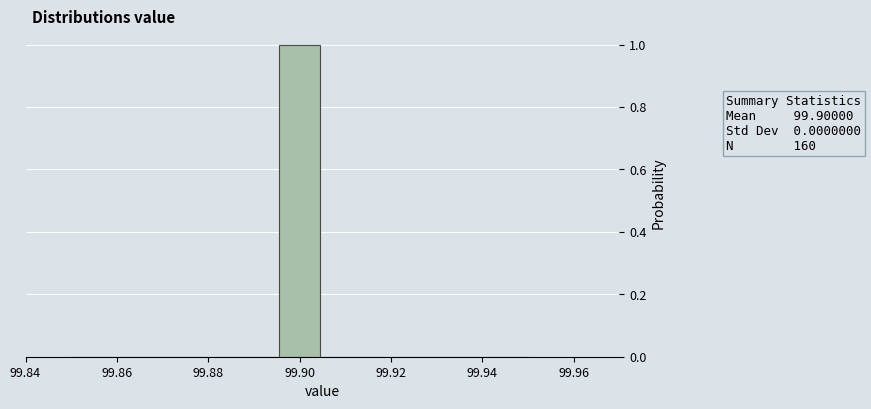

Which range on the x-axis has the tallest bar?

99.896 to 99.904